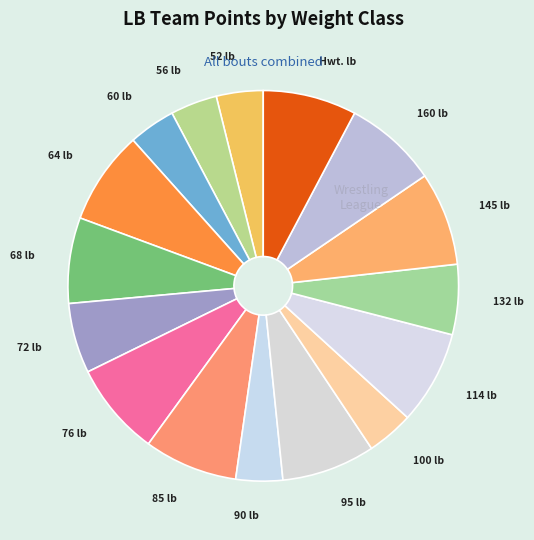

The 95 lb slice represents 1% of the pie. True or false?

False